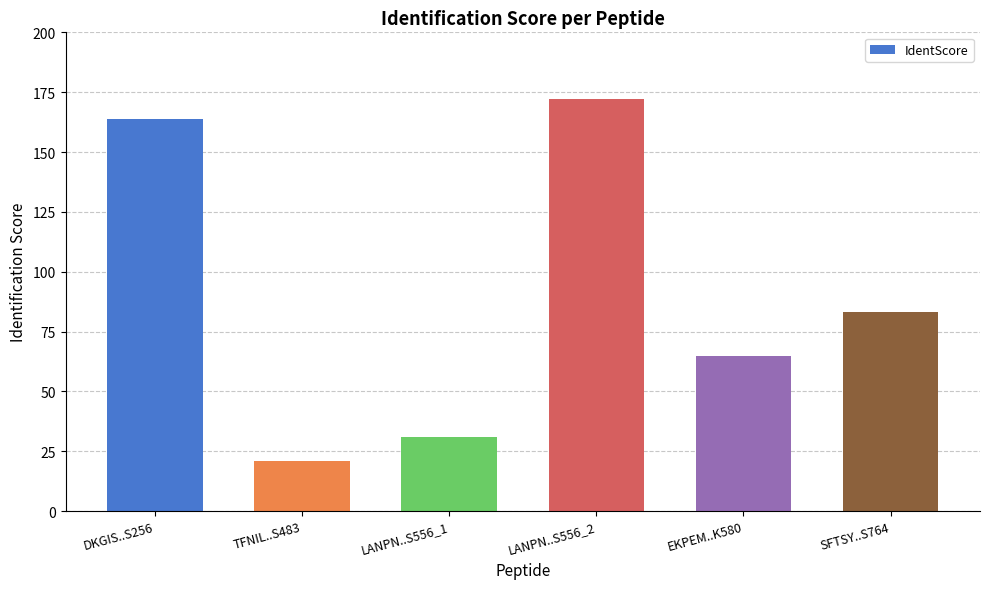

What is the value of the 1st bar from the left?

163.9